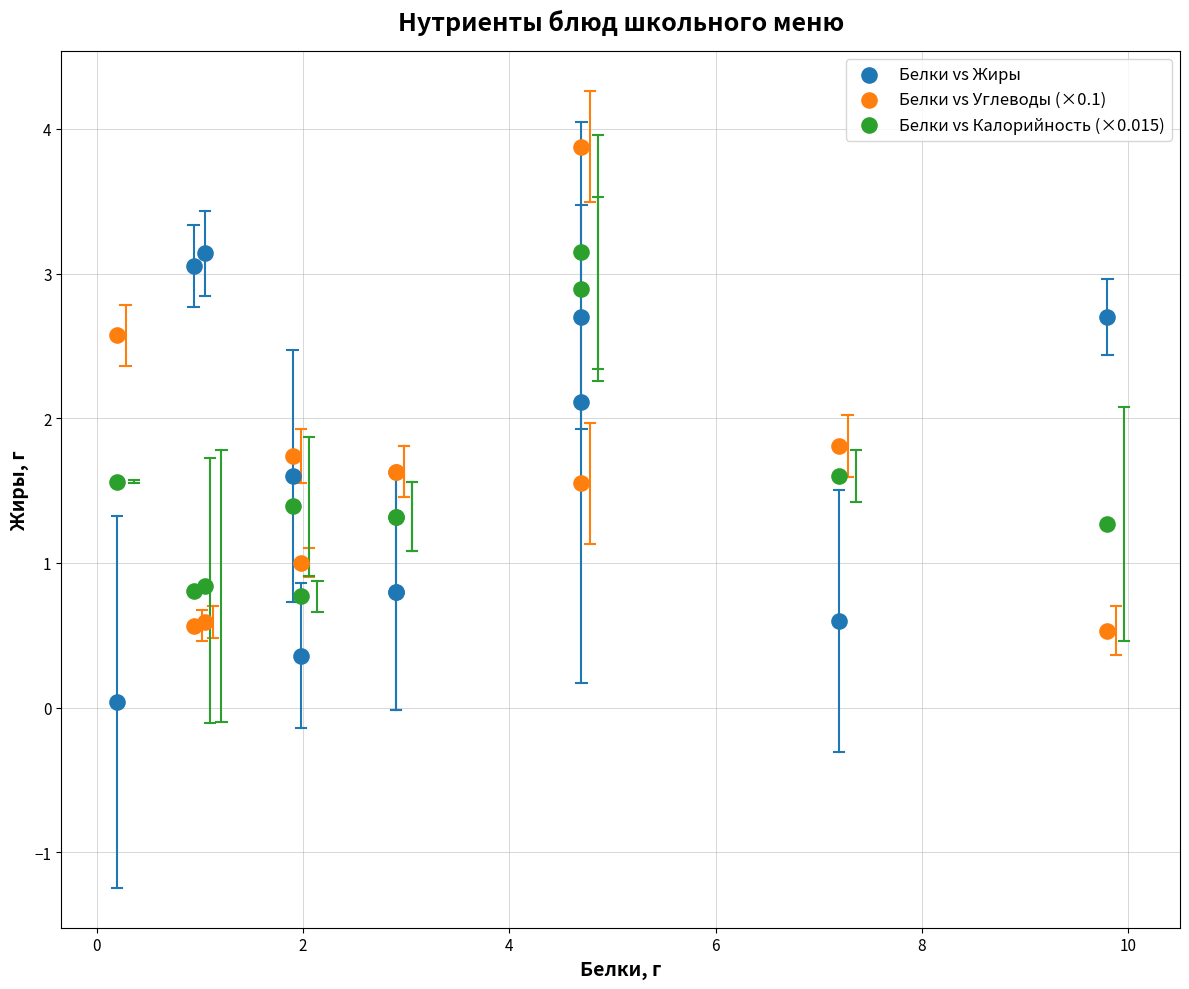

What is the X range (max minus min) for the scatter plot?

9.6